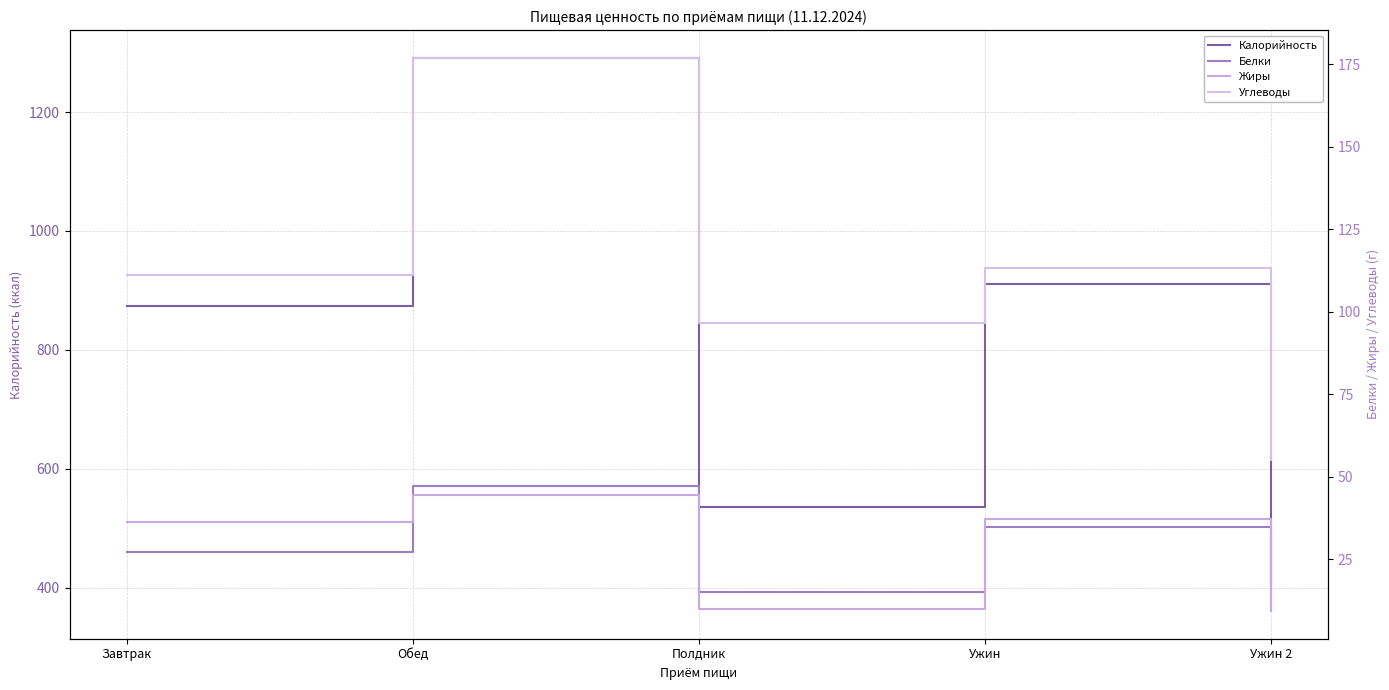

Does the chart have visible grid lines?

Yes